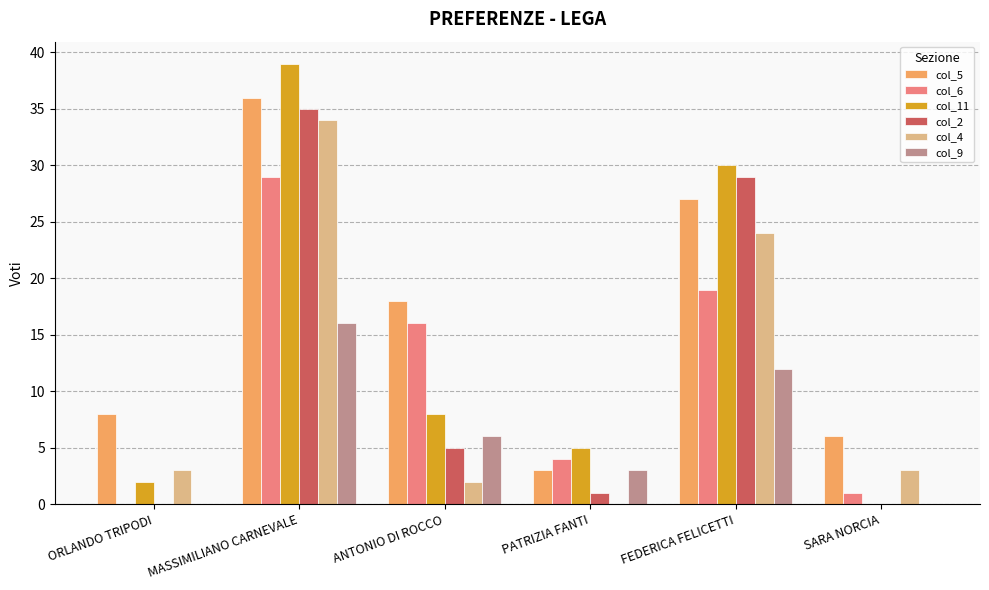

Between FEDERICA FELICETTI and SARA NORCIA, which series saw the biggest shift?

col_11